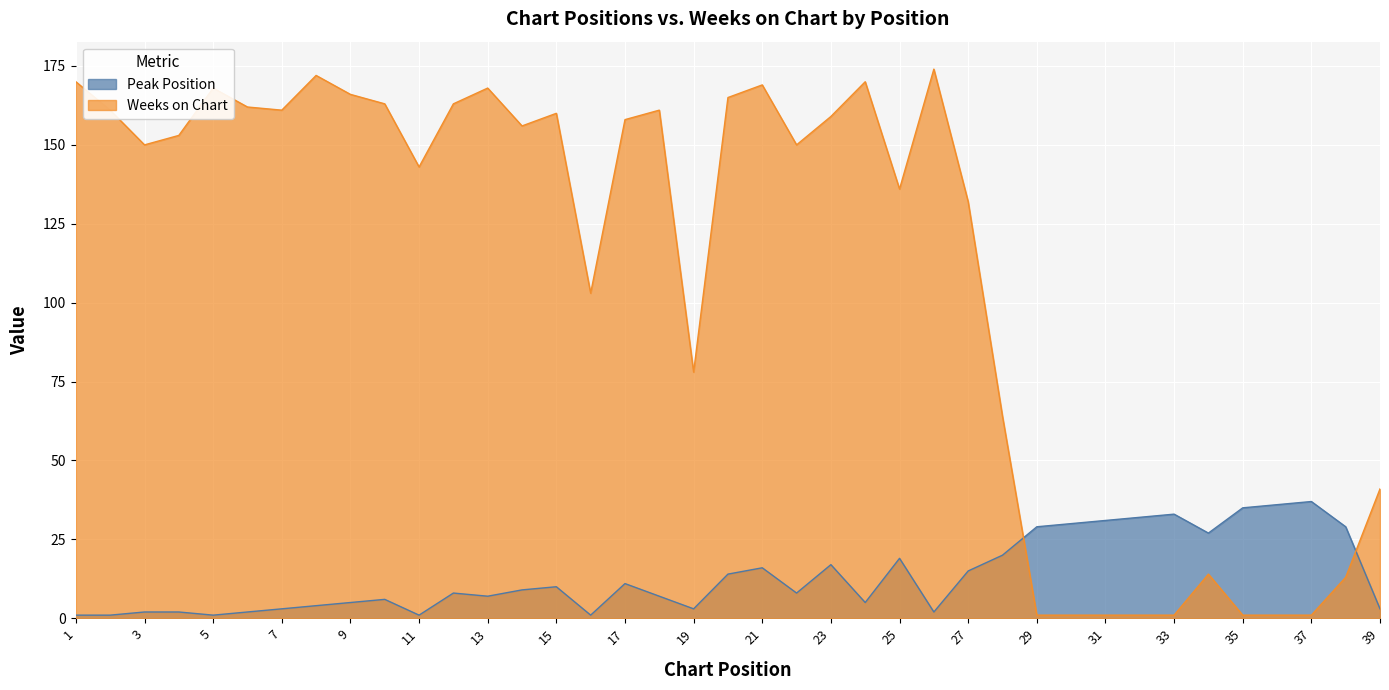

Which label corresponds to the largest value in the chart?

26